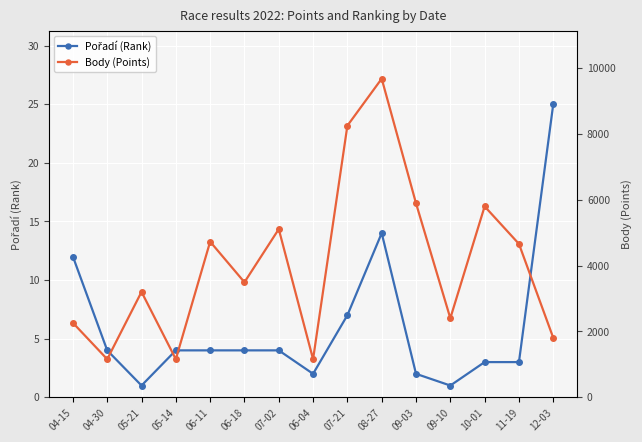

How many data points in Body (Points) are above 3493?

7